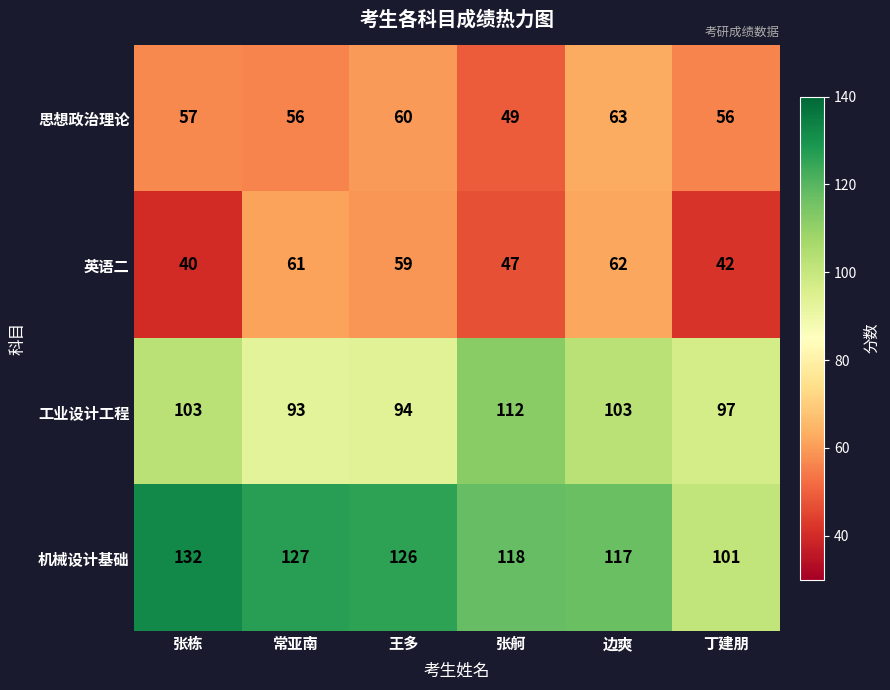

True or false: 英语二 has a value of 61 at 常亚南.

True